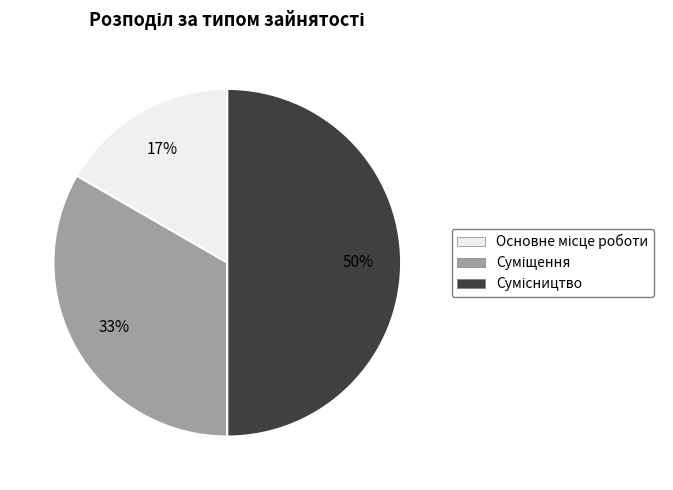

To the nearest percent, what is the difference between the largest and smallest slice percentages?

33%